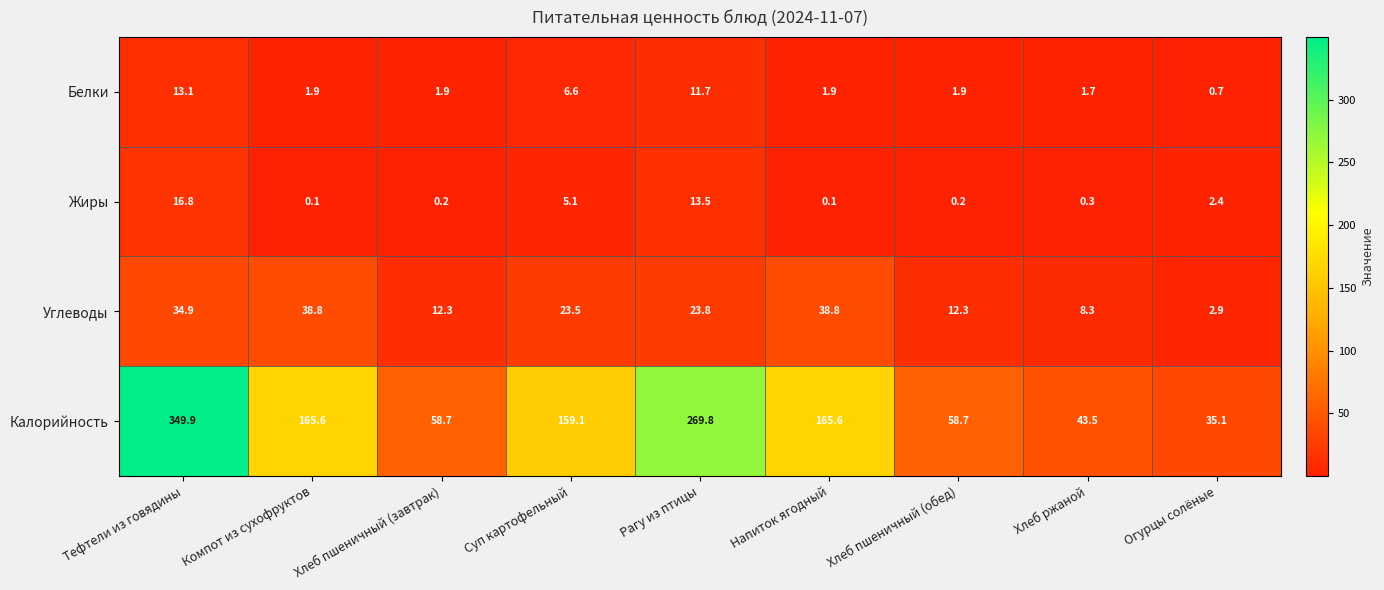

True or false: Жиры has a value of 0.3 at Хлеб ржаной.

True